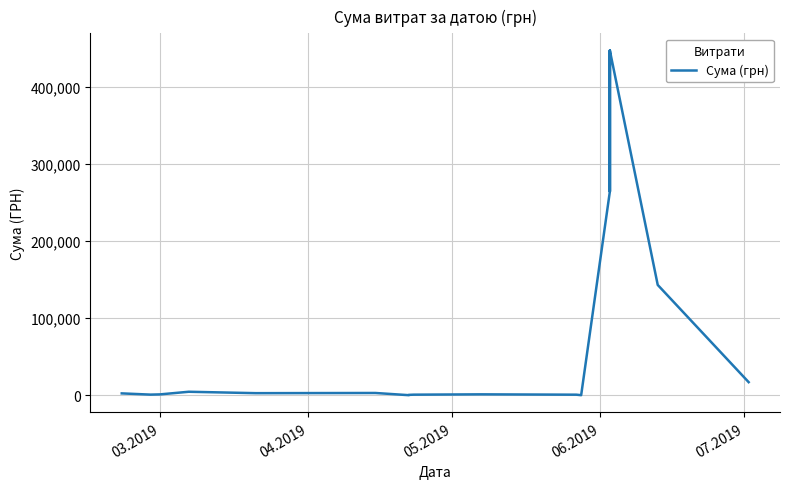

Is it true that the value at 15 is 1208.4?

False